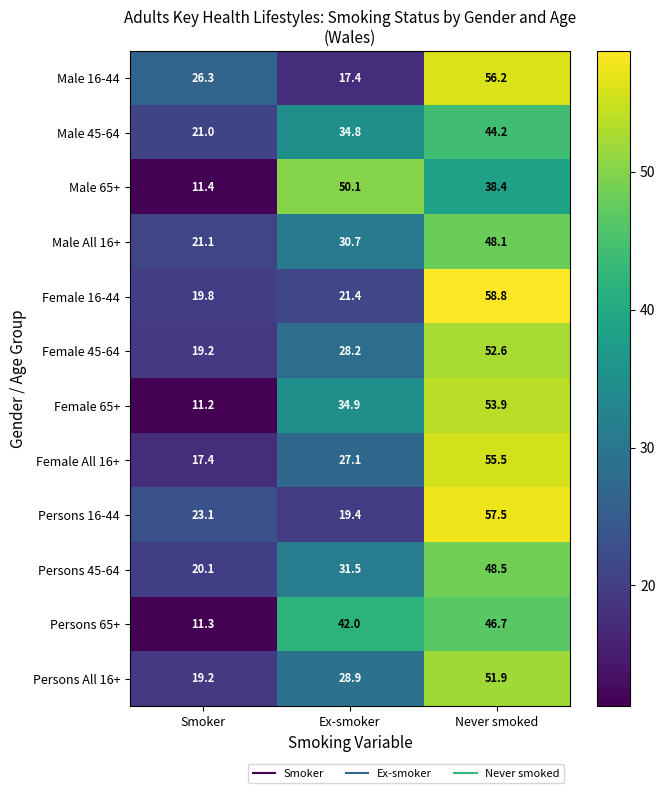

True or false: Persons 65+ has a value of 15.4 at Smoker.

False